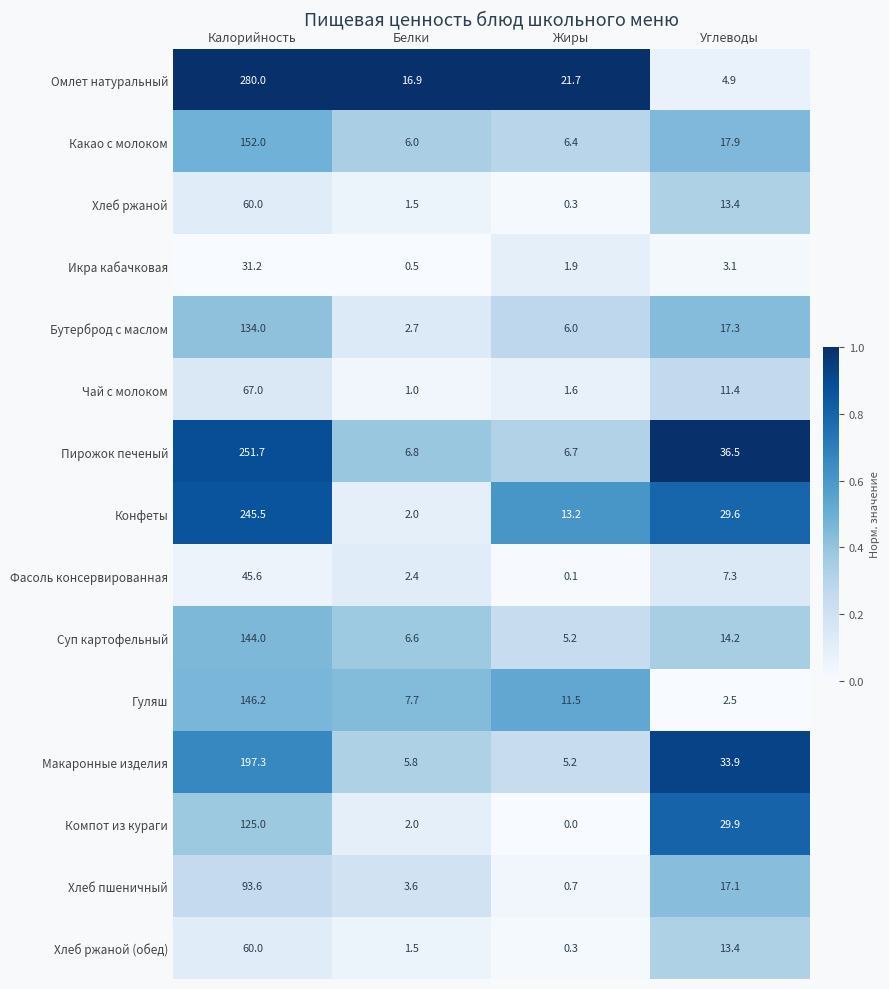

The Какао с молоком series shows 231.8 at Калорийность. True or false?

False